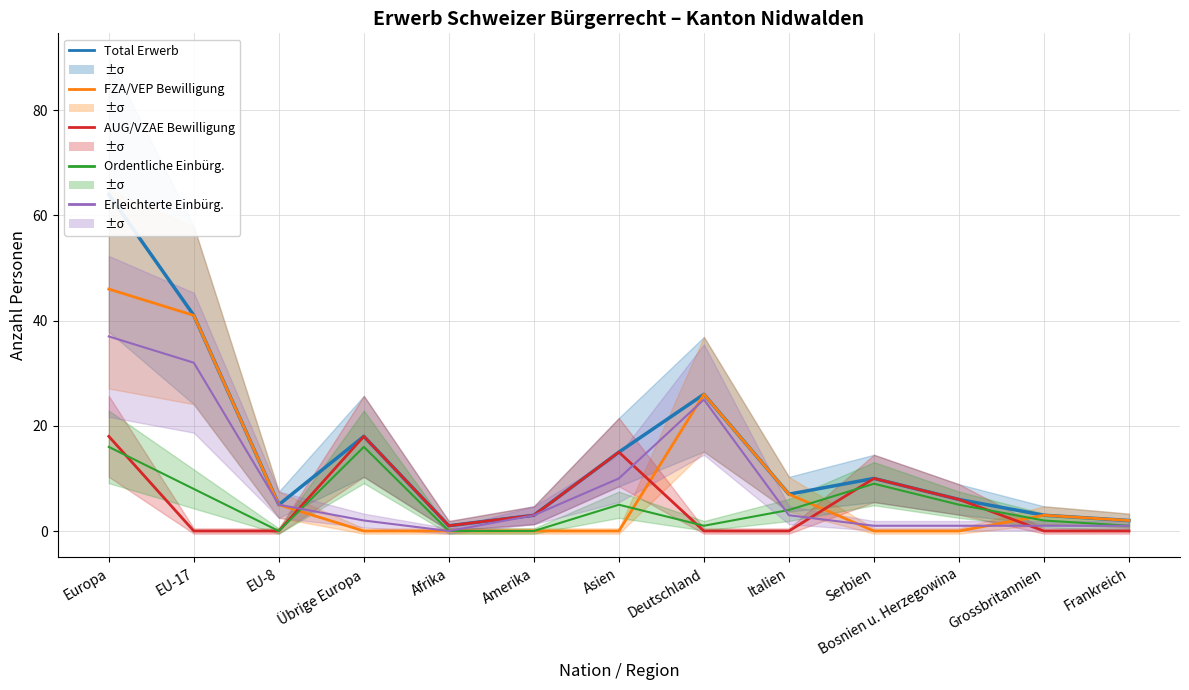

What is the spread (max minus min) of values at EU-8?

5